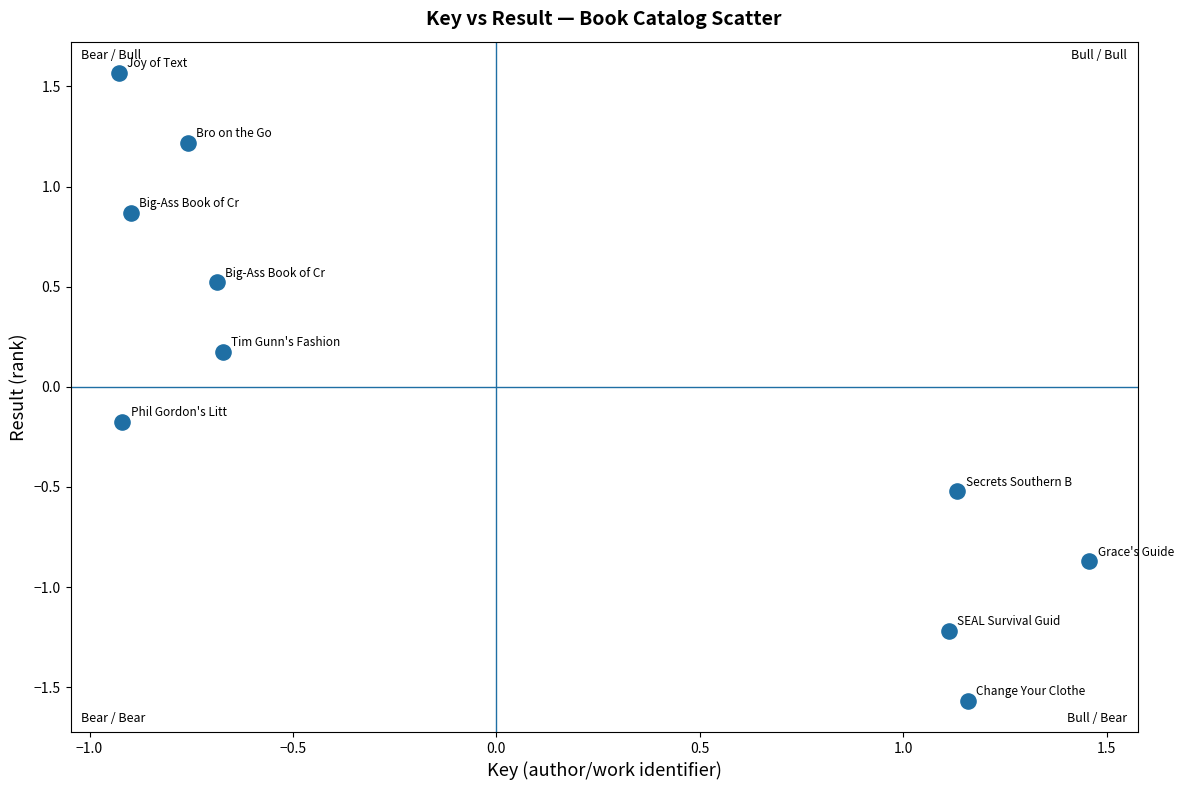

What is the range of X values (max minus min)?

2.4